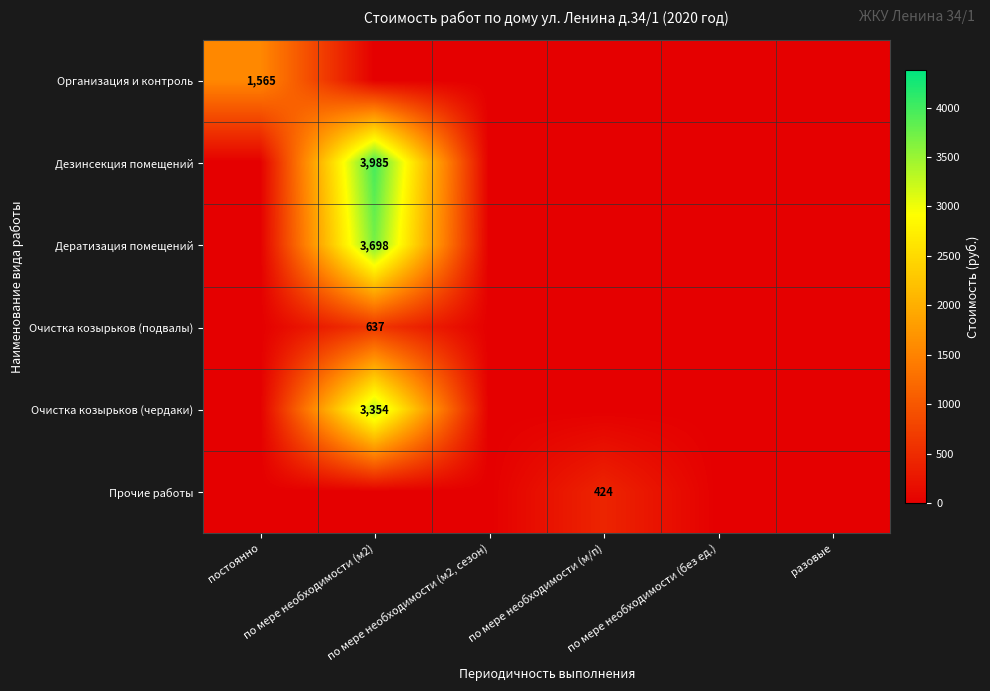

At which label does Очистка козырьков (чердаки) reach its minimum?

постоянно